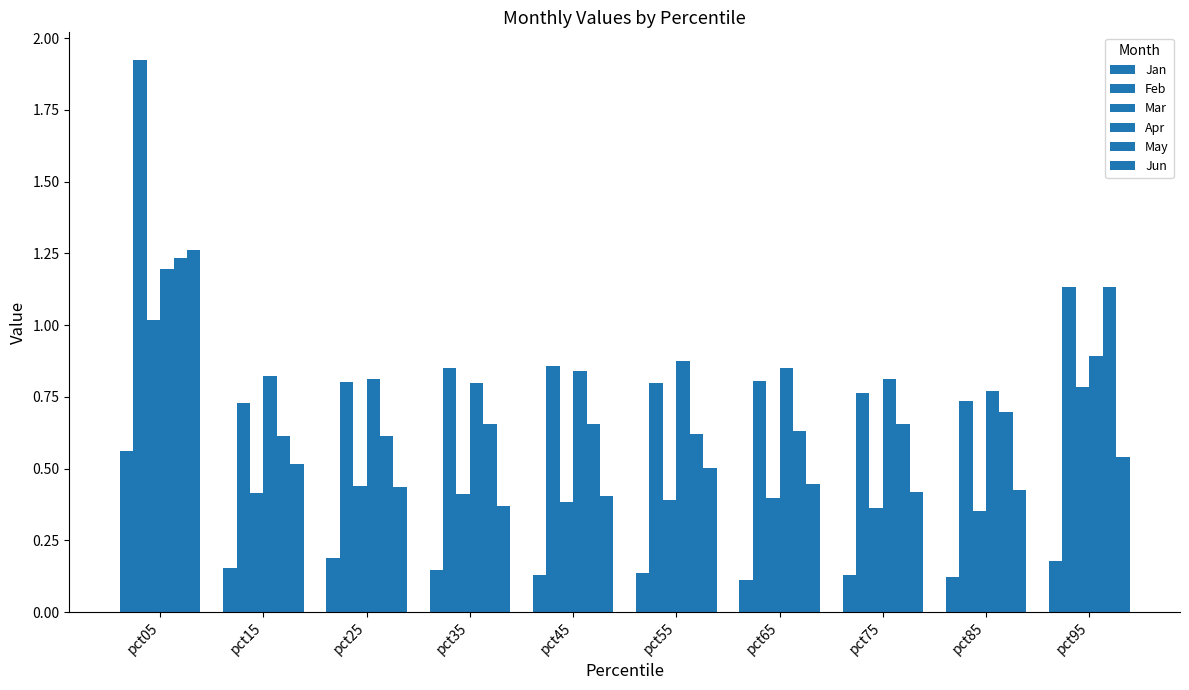

Rank the categories by Jun value from highest to lowest.

pct05, pct95, pct15, pct55, pct65, pct25, pct85, pct75, pct45, pct35